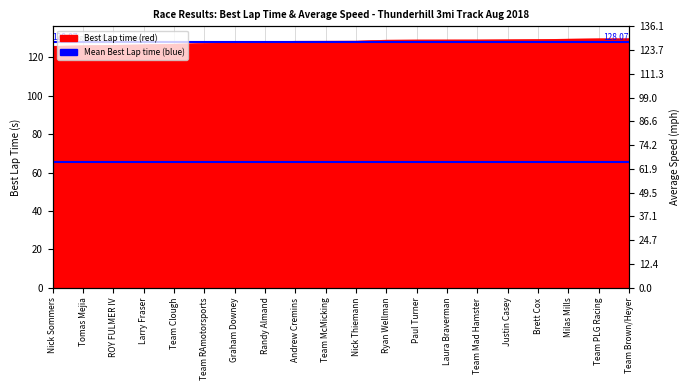

Reading left to right, transcribe all the data shown in this chart.

Nick Sommers=125.7	Tomas Mejia=126.0	ROY FULMER IV=126.2	Larry Fraser=126.5	Team Clough=126.8	Team RAmotorsports=127.2	Graham Downey=127.5	Randy Almand=127.9	Andrew Cremins=128.3	Team McMicking=128.4	Nick Thiemann=128.4	Ryan Wellman=128.9	Paul Turner=129.0	Laura Braverman=129.0	Team Mad Hamster=129.0	Justin Casey=129.1	Brett Cox=129.2	Milas Mills=129.4	Team PLG Racing=129.6	Team Brown/Heyer=129.6